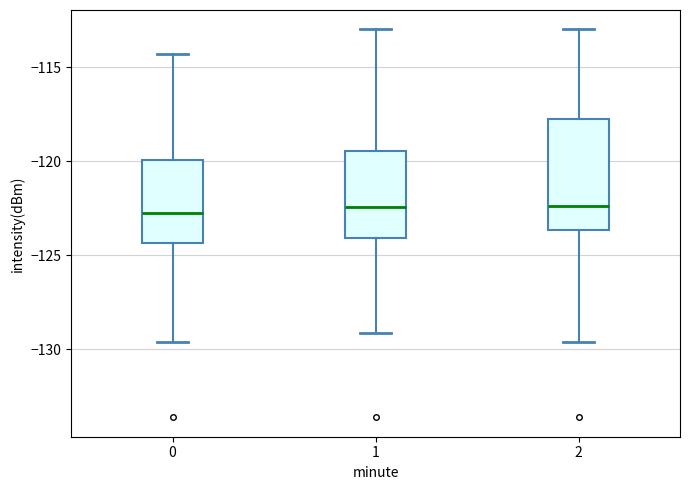

Reading left to right, transcribe this box plot: for each box, give where its median line is, the range the box spans, and where its two whiskers end, as read against the y-axis. The values are not printed on the chart, so give them approximately, as read against the axis.

0: median -122.5, box -124.5 to -120.0, whiskers -129.5 to -114.5
1: median -122.5, box -124.0 to -119.5, whiskers -129.0 to -113.0
2: median -122.5, box -123.5 to -118.0, whiskers -129.5 to -113.0